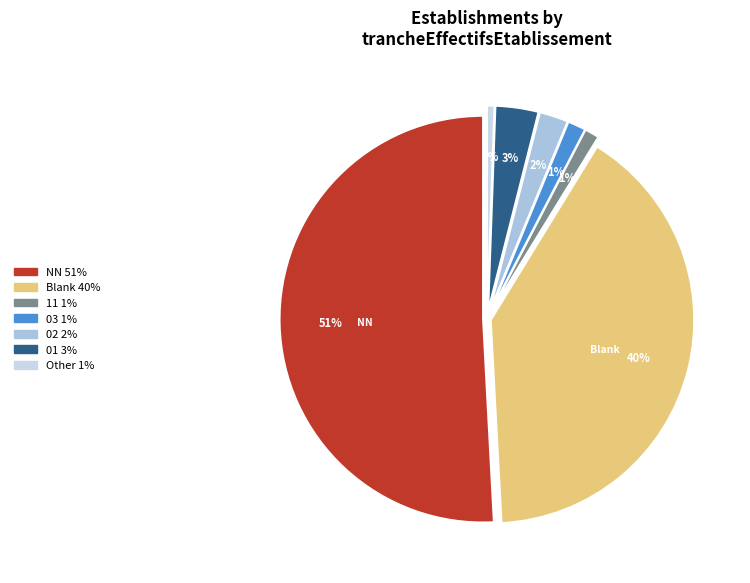

Is 02 the majority of the pie?

No